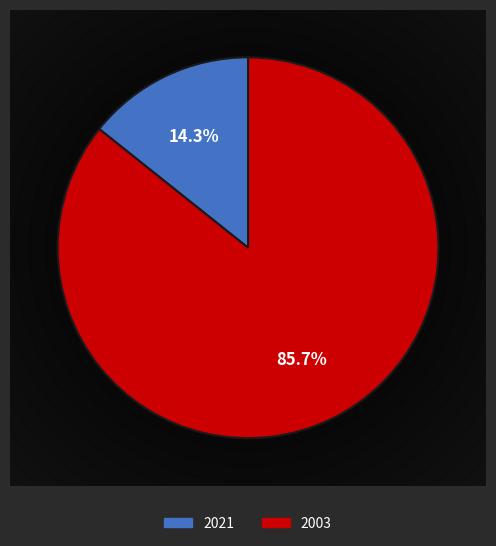

Does any single category account for the majority?

Yes